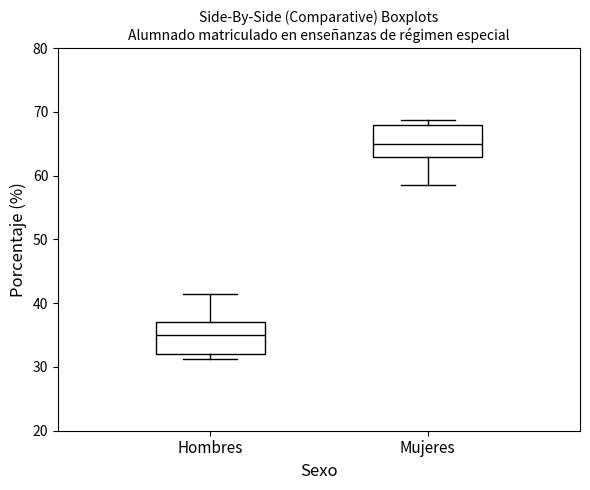

Which box's median line is the lowest?

Hombres